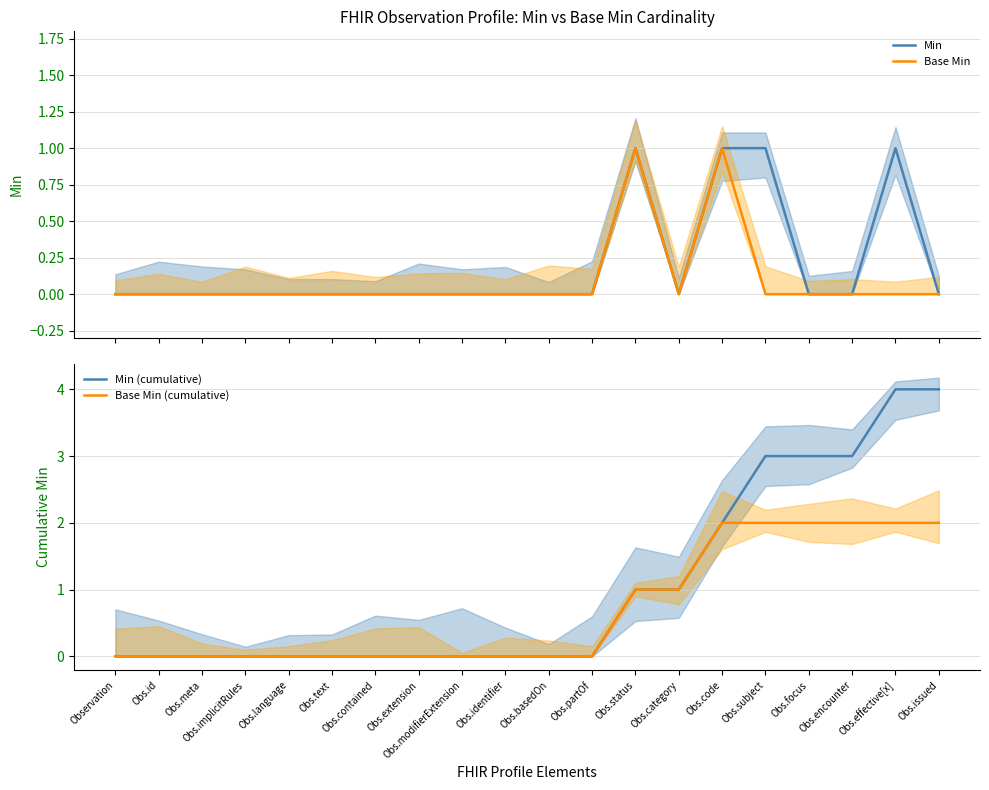

Is it true that Min equals 1 at Obs.modifierExtension?

False